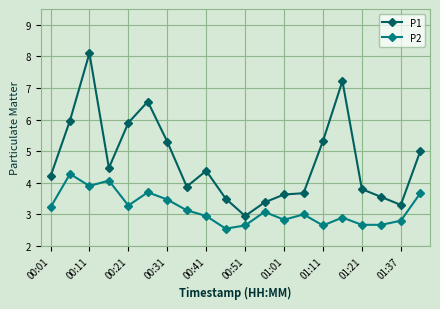

What is the value of the P1 point at the 12th from the left?

3.4